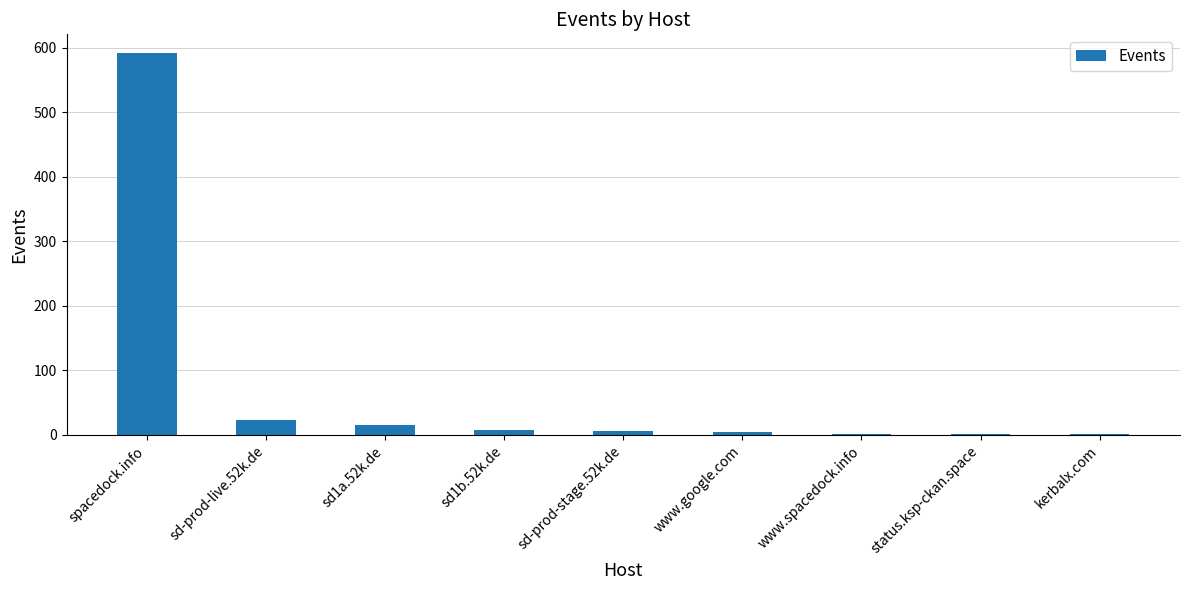

The chart shows a value of 24 at sd-prod-live.52k.de. True or false?

True